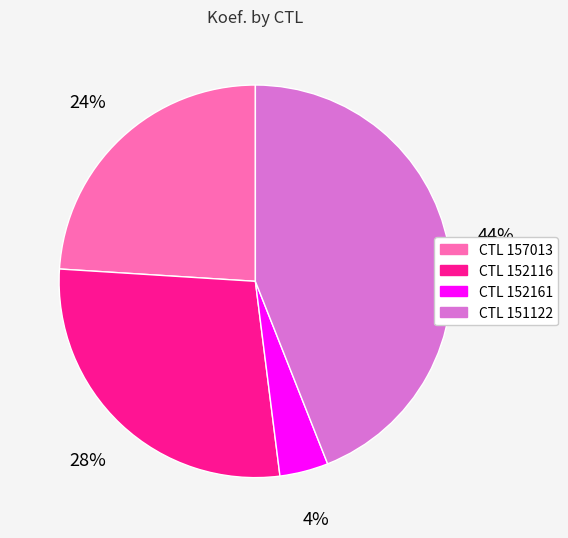

To the nearest percent, what is the average slice percentage?

25%